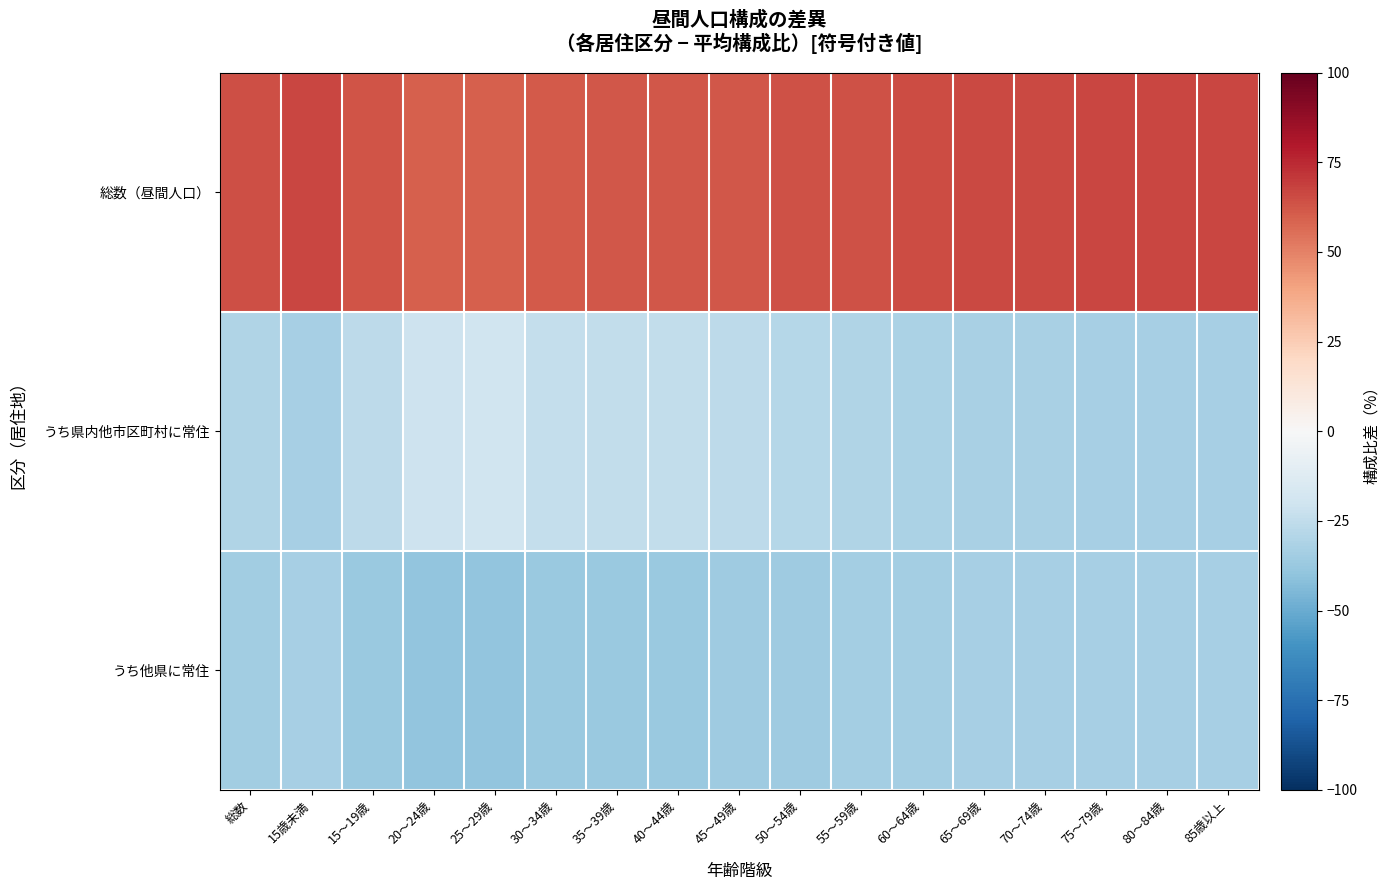

What is the spread (max minus min) of values at 15歳未満?

100.0